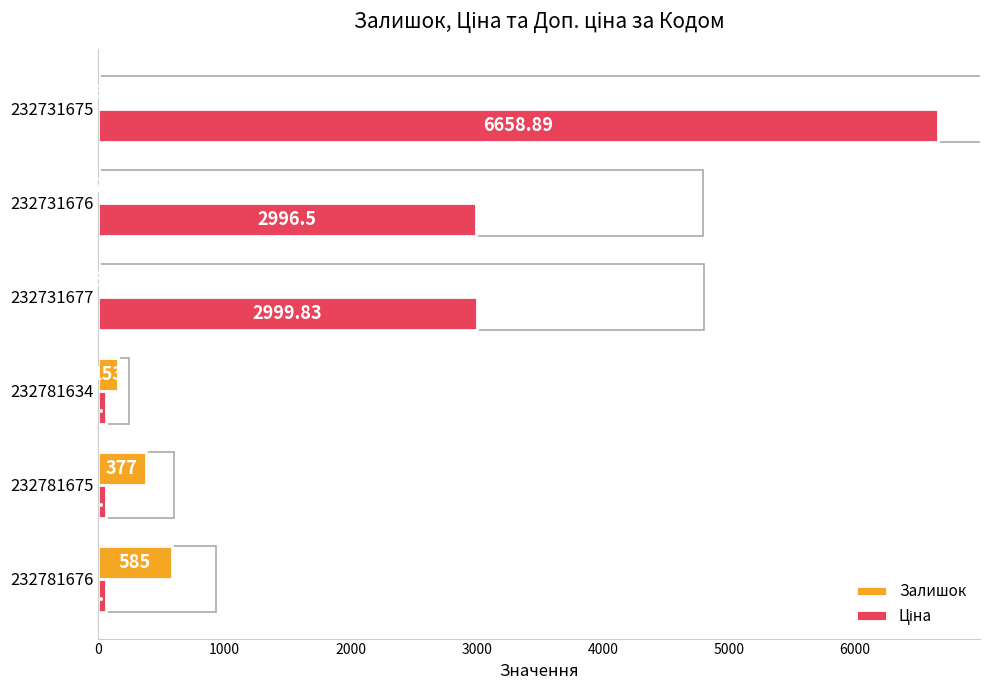

What is the sum of the Залишок values at 232731675 and 232731677?

9.0